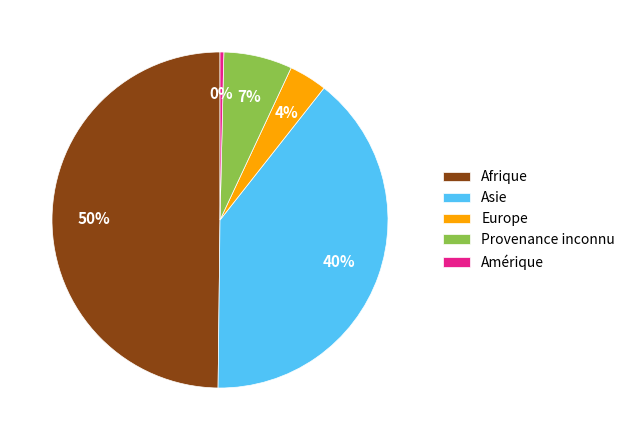

Does Amérique represent more than half of the total?

No